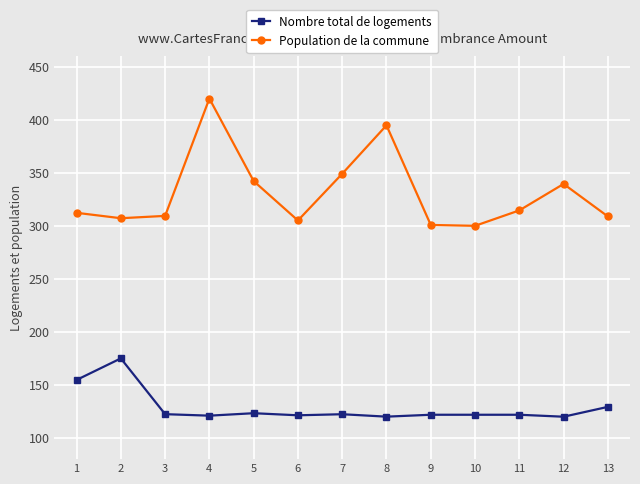

Is this an area chart (filled region under the line)?

No